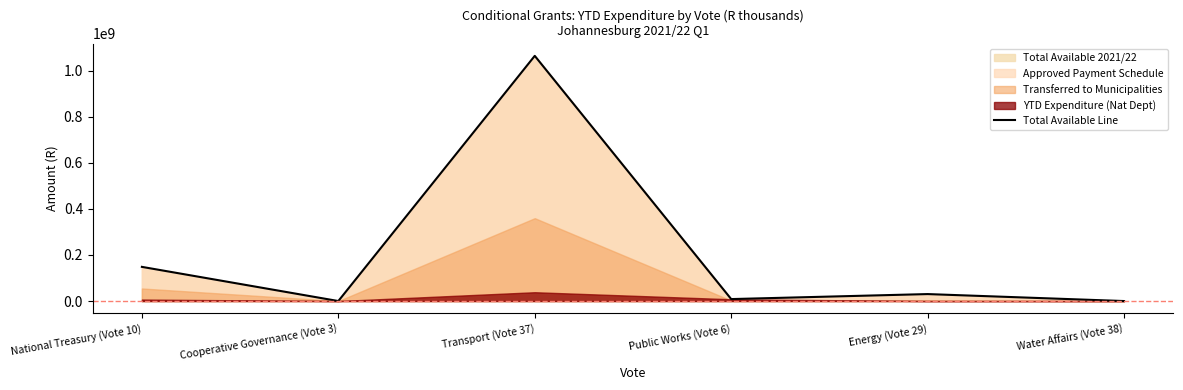

What is the difference between the second highest and second lowest values?

148430000